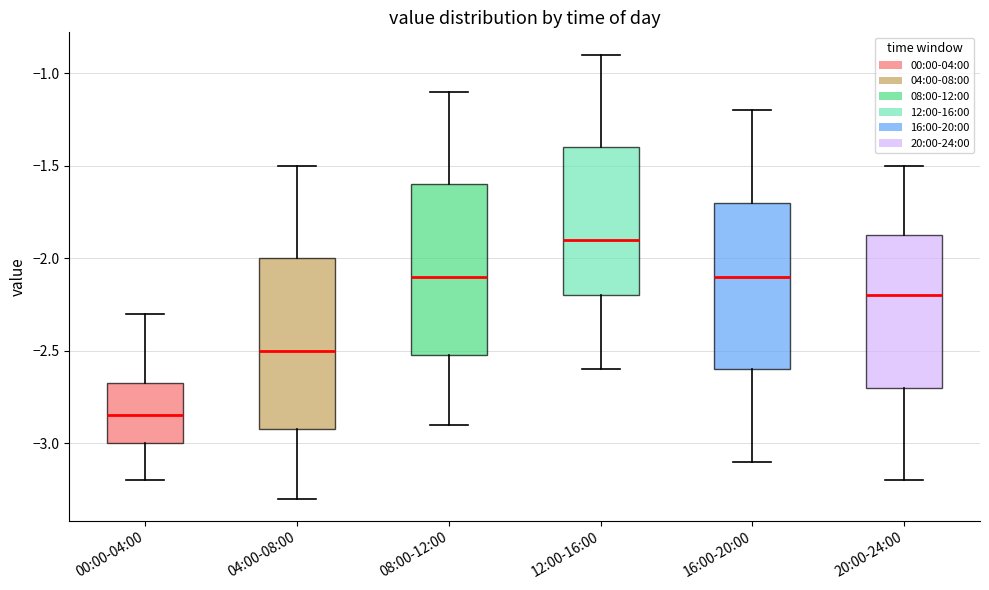

Where does the median line of the box for 00:00-04:00 sit on the y-axis? The values are not printed on the chart, so give them approximately, as read against the axis.

-2.85